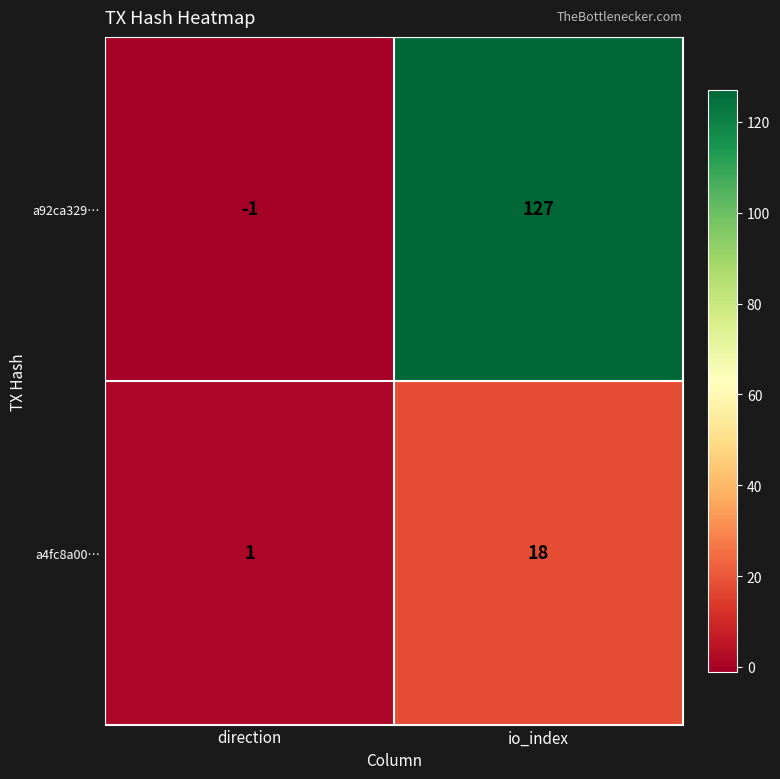

Rank the series by their average value, from highest to lowest.

a92ca329…, a4fc8a00…